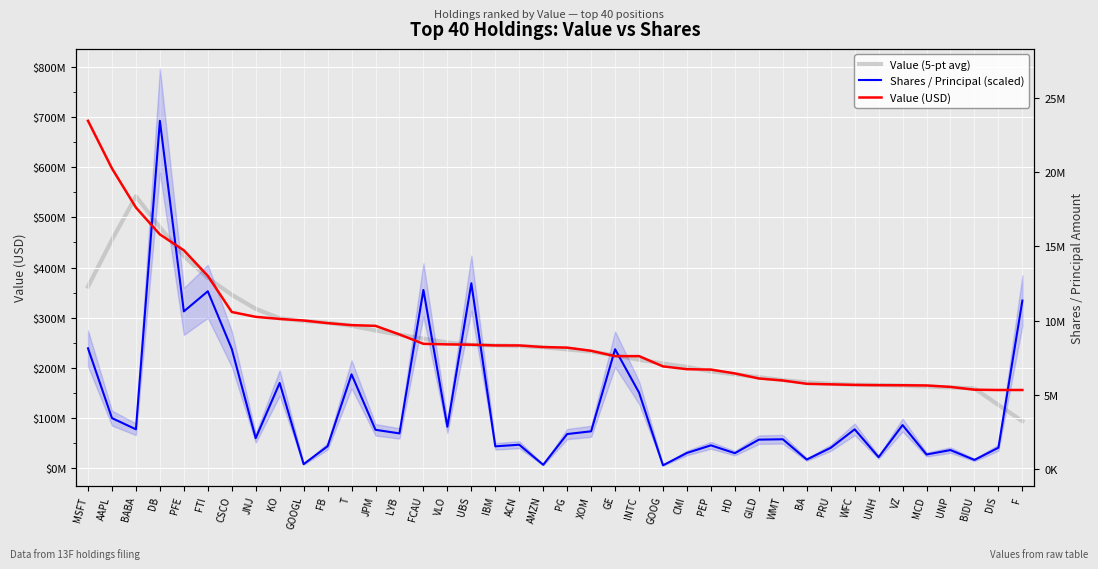

How many lines are shown in the chart?

3